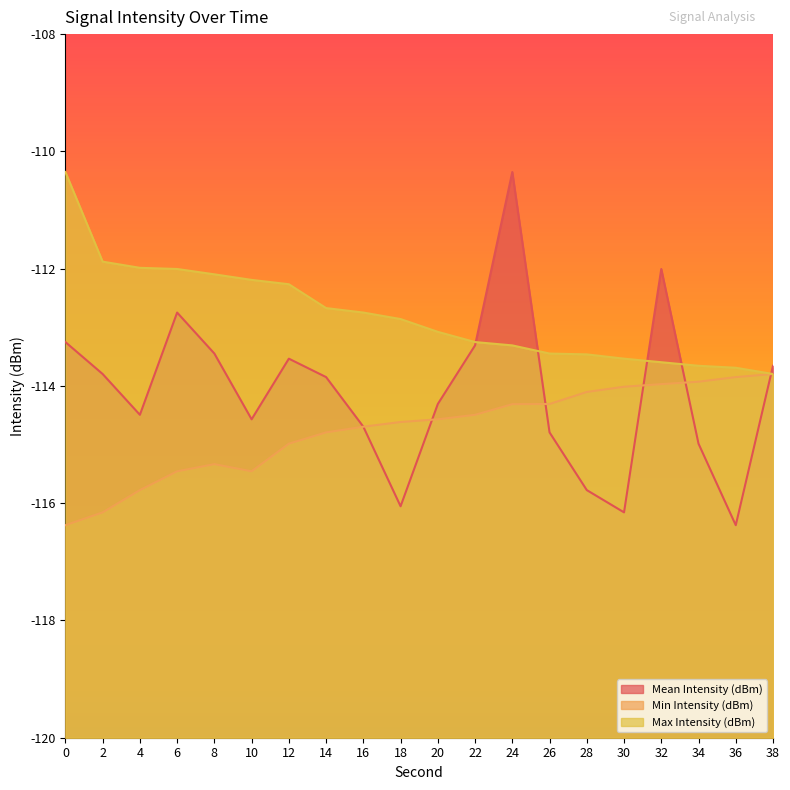

Which category has the highest value in the Min Intensity (dBm) series?

38